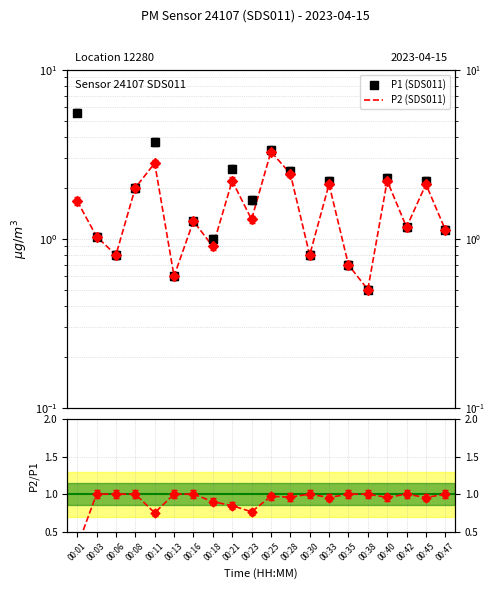

Which series has the largest Y range (max minus min)?

P1 (SDS011)